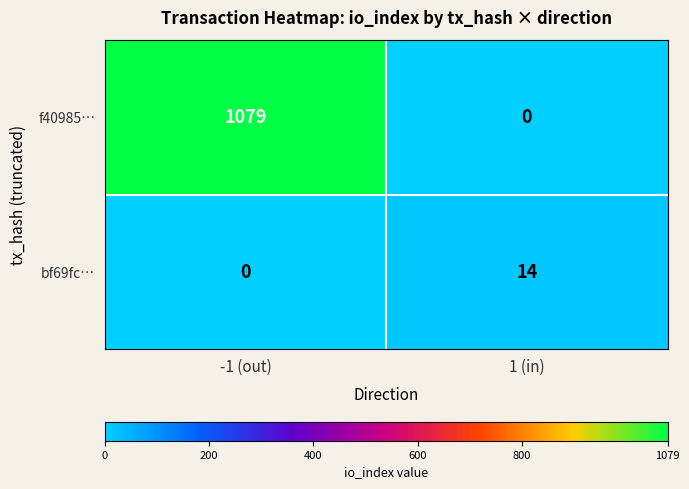

True or false: f40985… has a value of 0 at 1 (in).

True